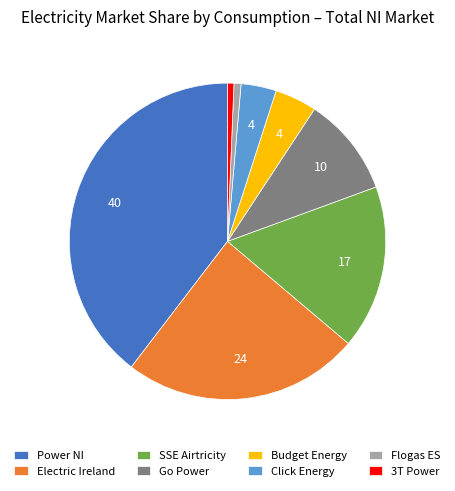

The Go Power slice represents 25% of the pie. True or false?

False